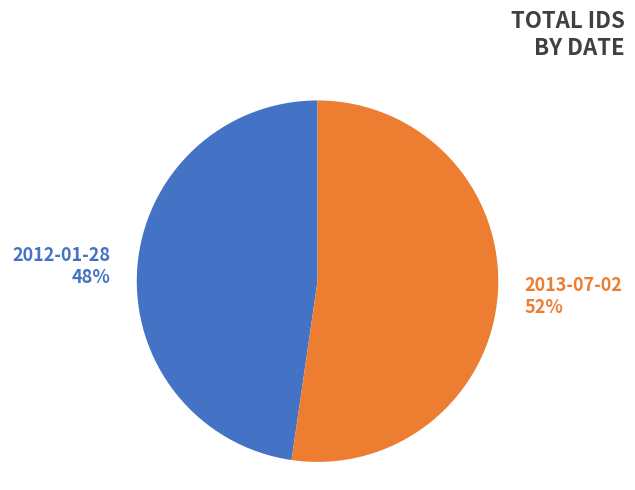

What percentage is the 2013-07-02 slice, to the nearest percent?

52%